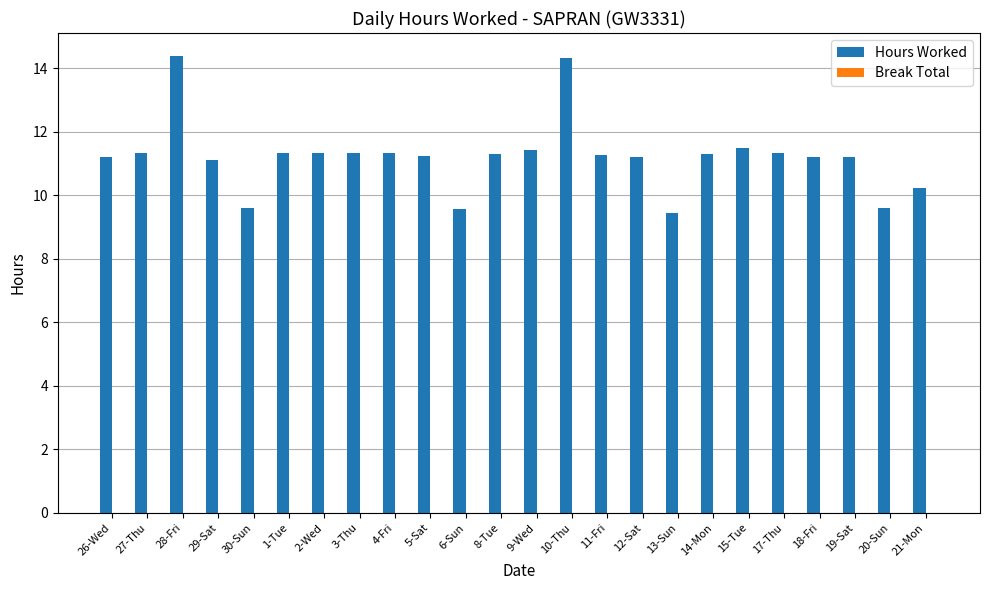

What is the label of the 5th bar from the left?

30-Sun